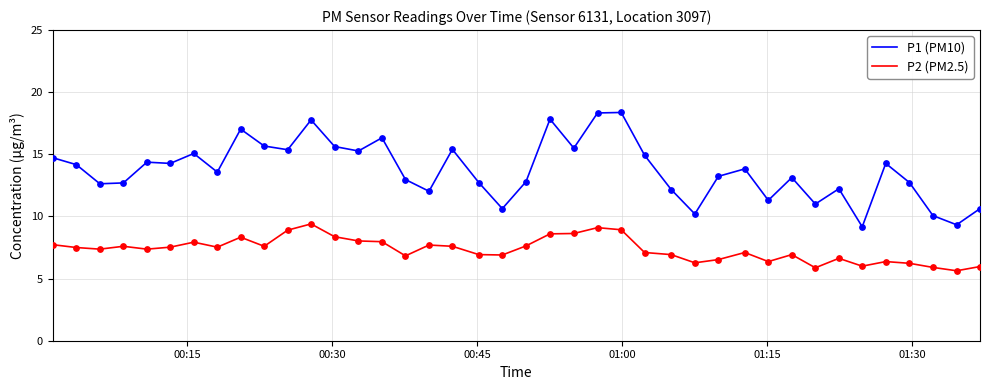

Which series has the largest range (max minus min)?

P1 (PM10)